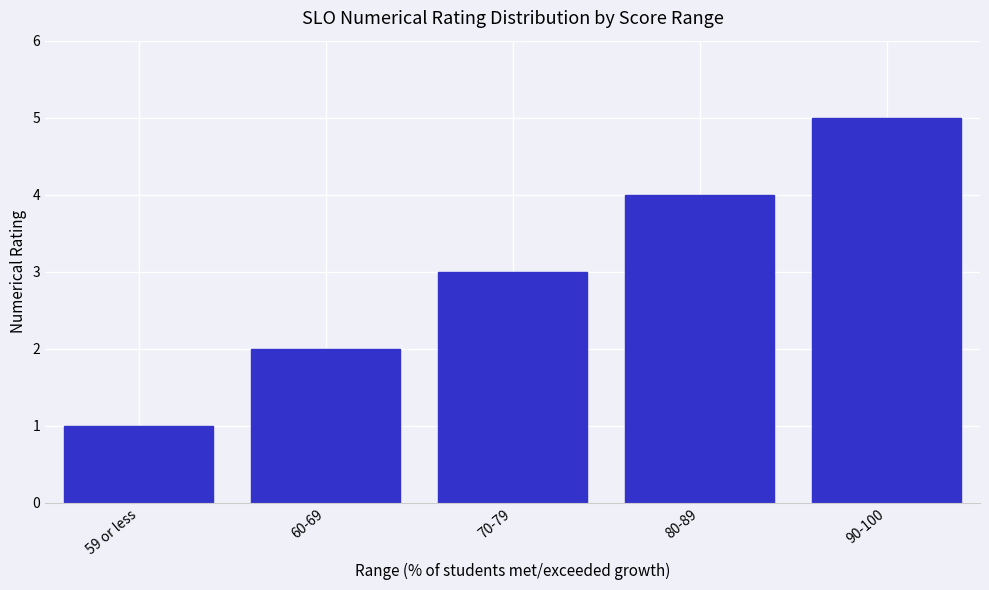

The chart shows a value of 3 at 60-69. True or false?

False